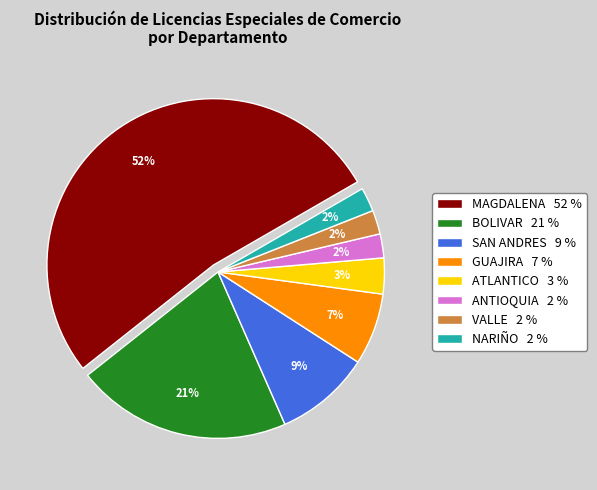

How many segments does this pie chart have?

8